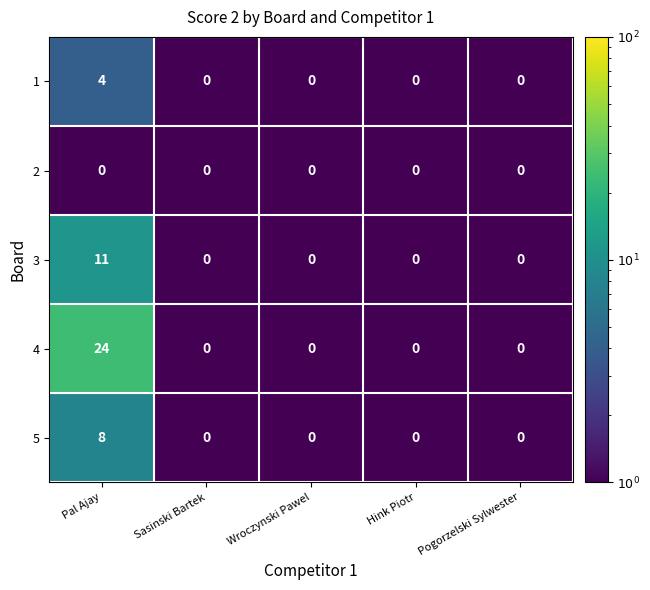

Count the number of categories in the chart.

5